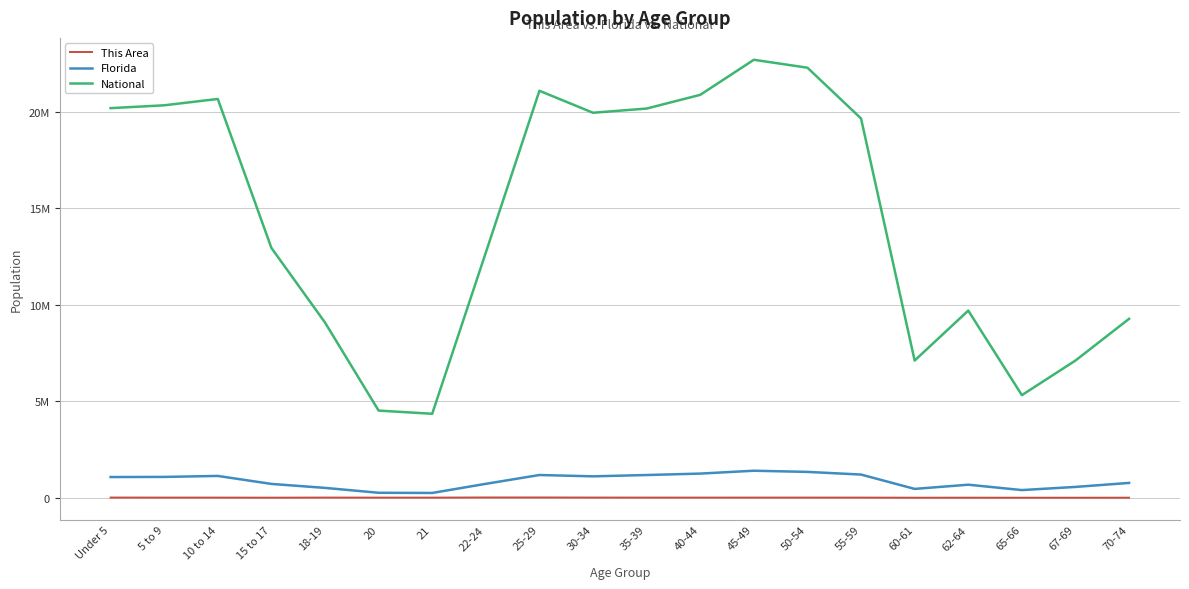

Does the chart display data point markers on the line(s)?

No